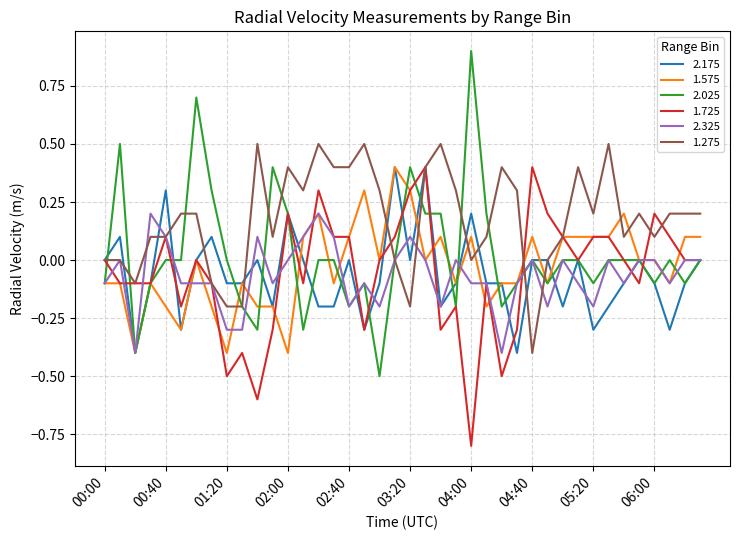

Which series has the widest spread of values?

2.025